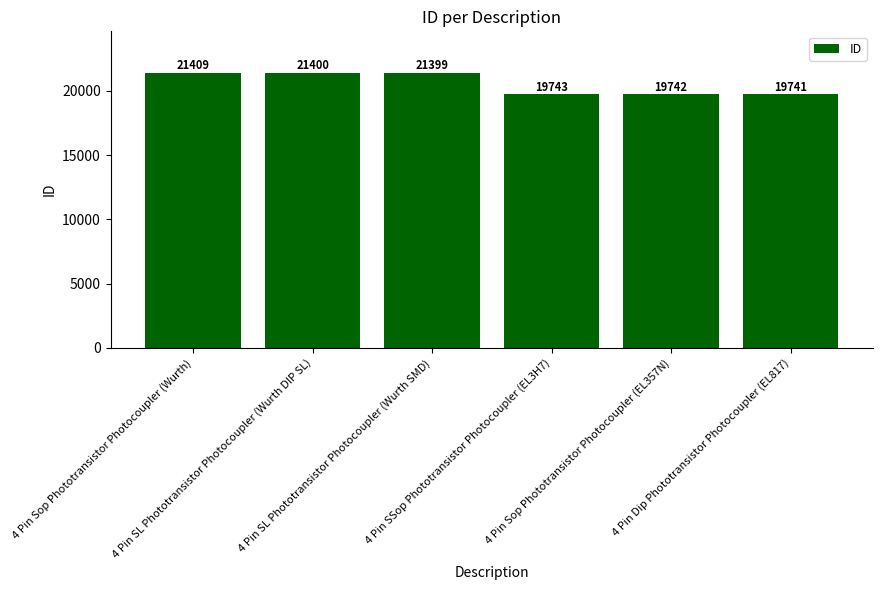

What is the sum of the values at 4 Pin Sop Phototransistor Photocoupler (Wurth) and 4 Pin SSop Phototransistor Photocoupler (EL3H7)?

41152